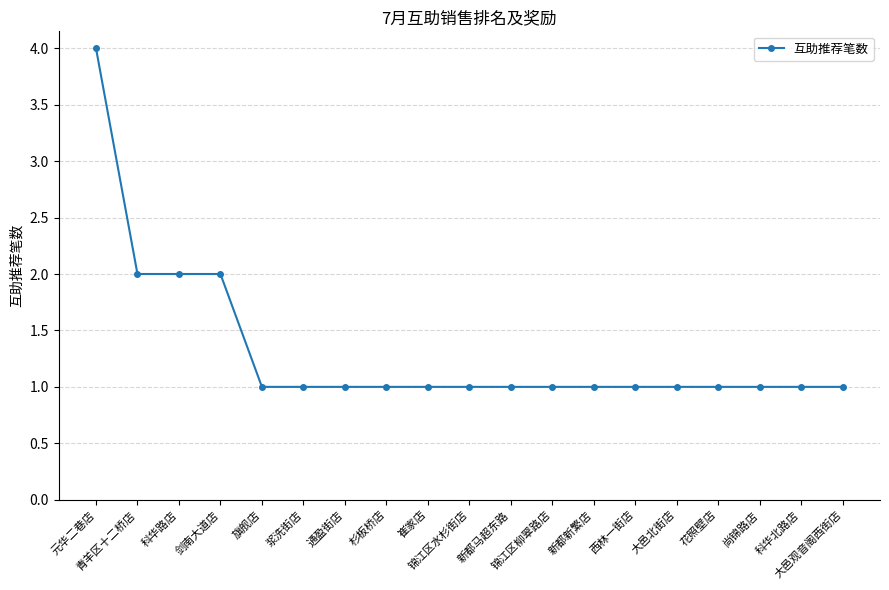

What is the ratio of the value at 崔家店 to the value at 新都新繁店?

1.0